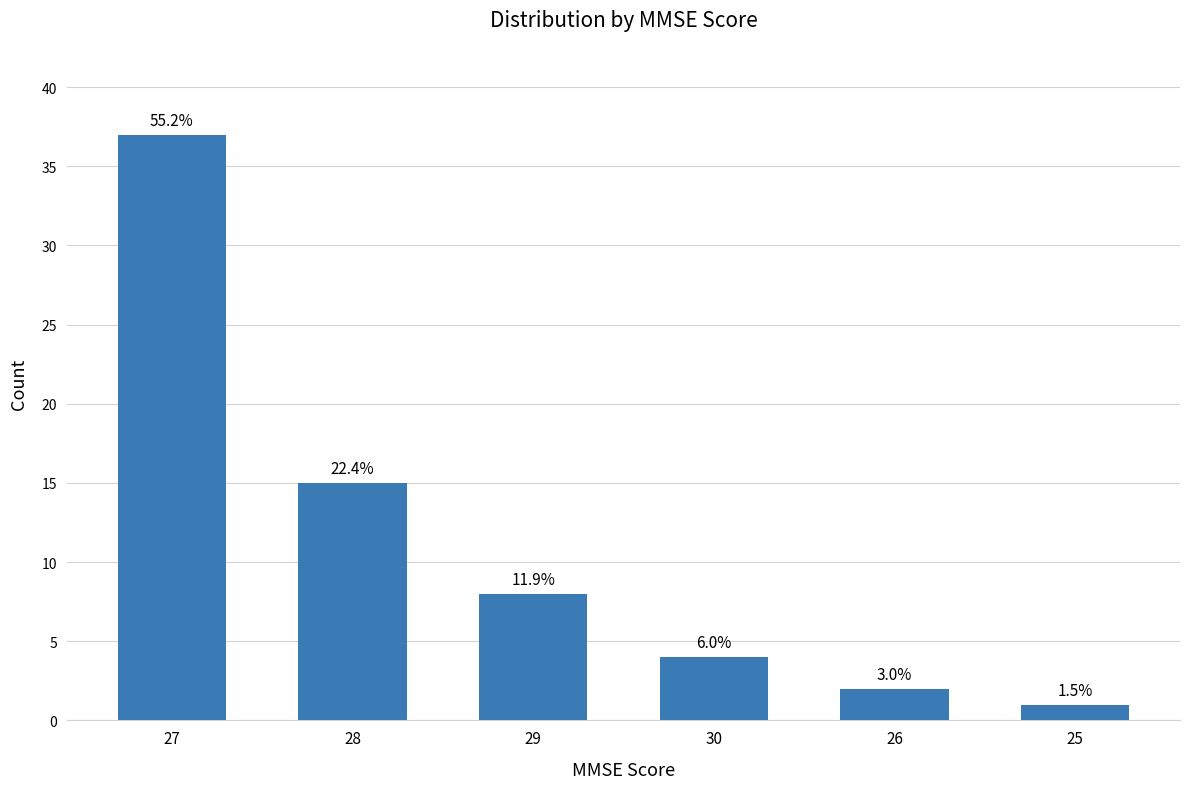

What is the maximum value shown in the chart?

37